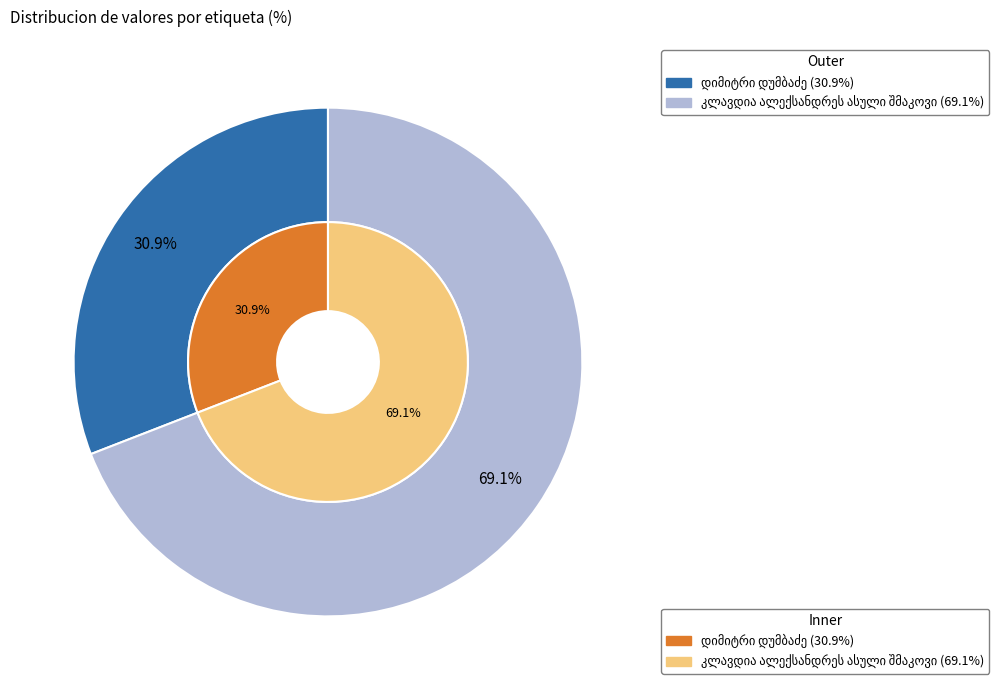

To the nearest percent, what is the combined percentage of კლავდია ალექსანდრეს ასული შმაკოვი and დიმიტრი დუმბაძე?

100%